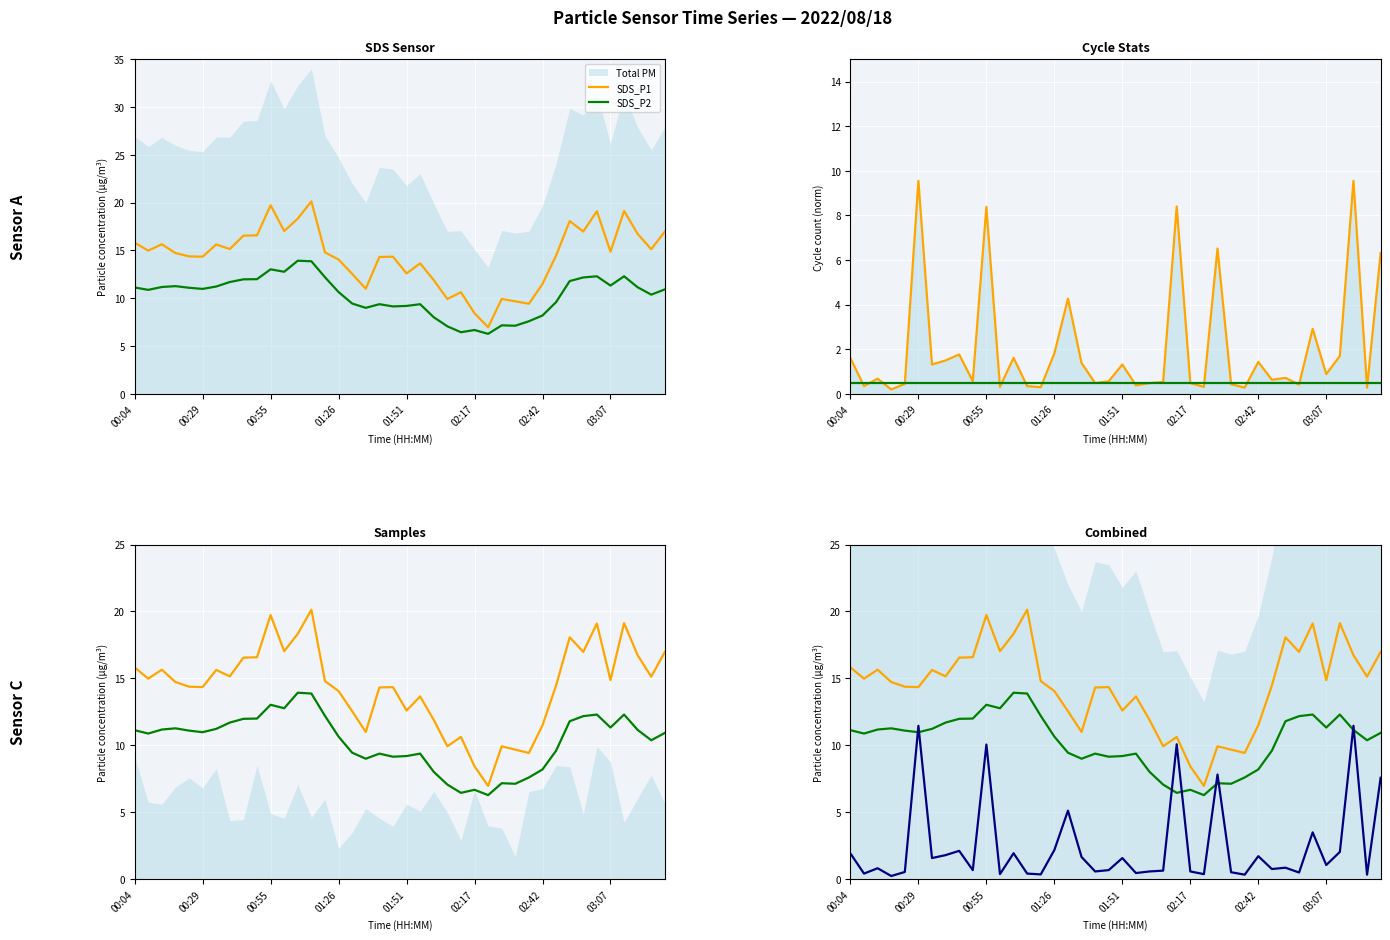

What is the sum of the Max_cycle values at 17 and 19?

2.3